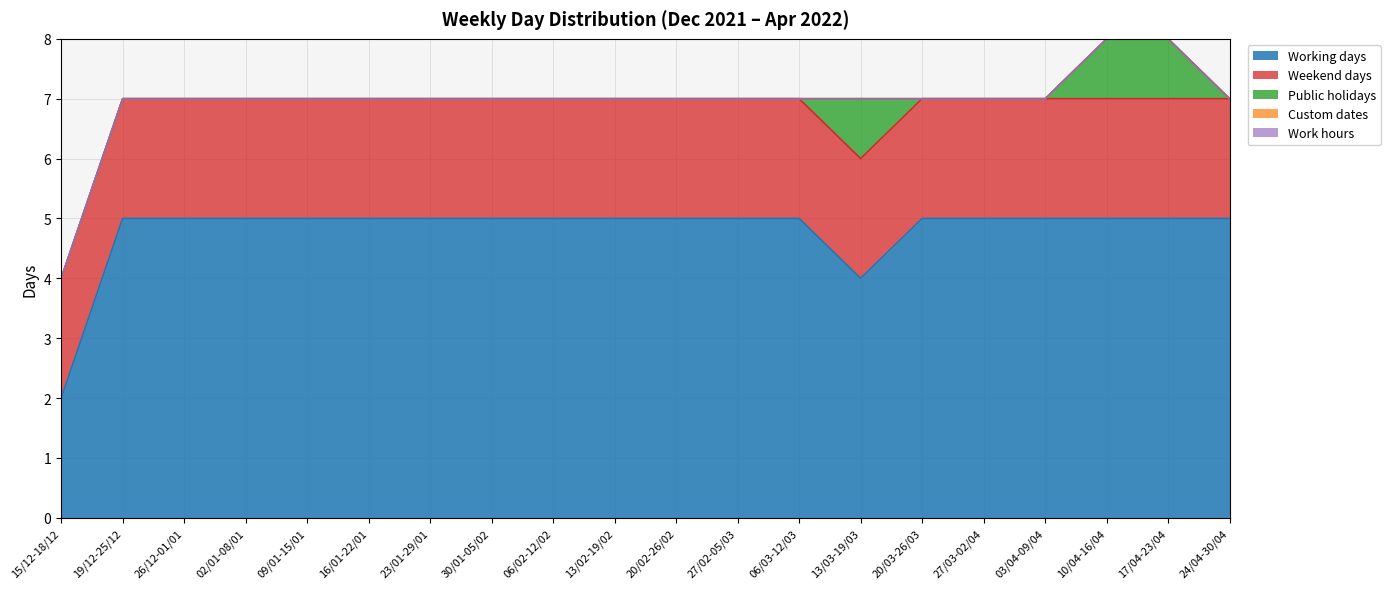

What is the sum of all Working days values?

96